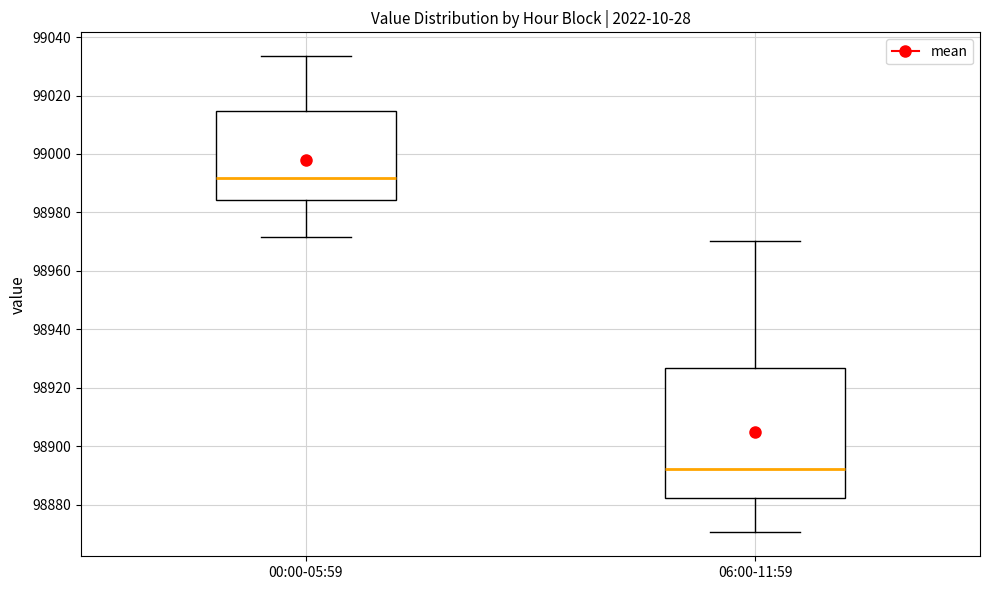

Where does the median line of the box for 06:00-11:59 sit on the y-axis? The values are not printed on the chart, so give them approximately, as read against the axis.

98892